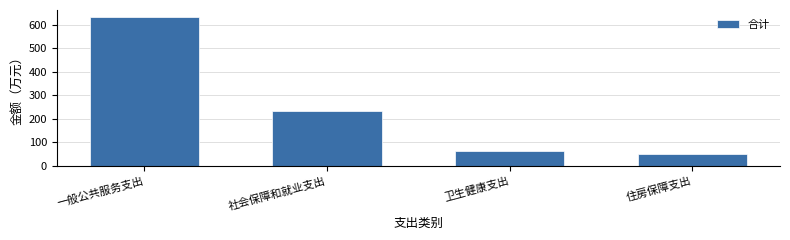

Reading left to right, what are all the values shown in this chart?

631.1	234.2	62.2	49.0